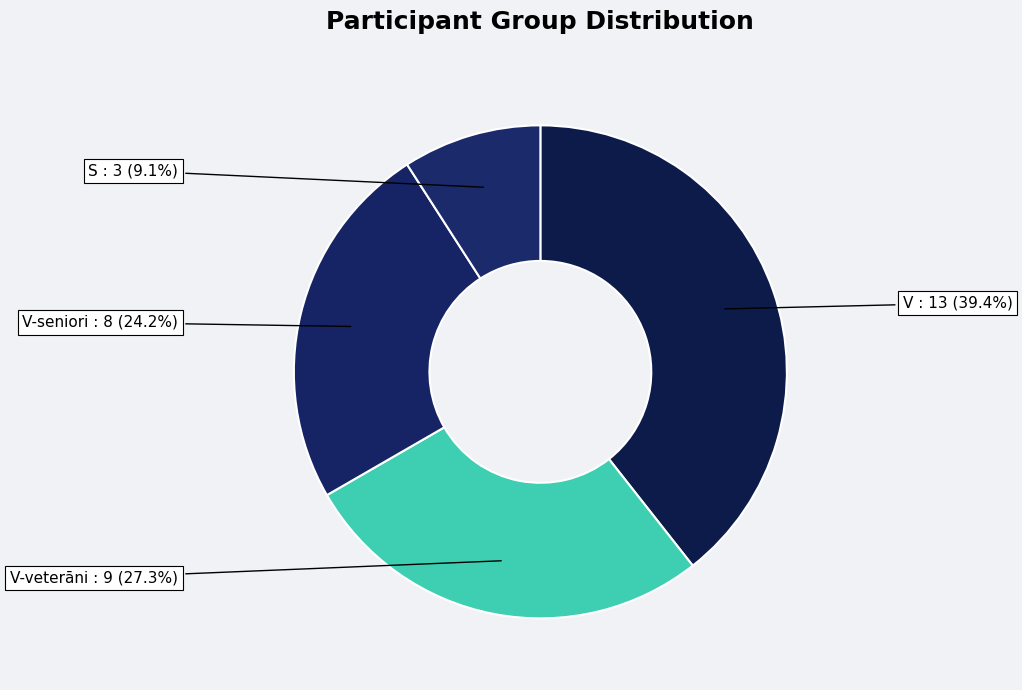

Which slice is the largest?

V